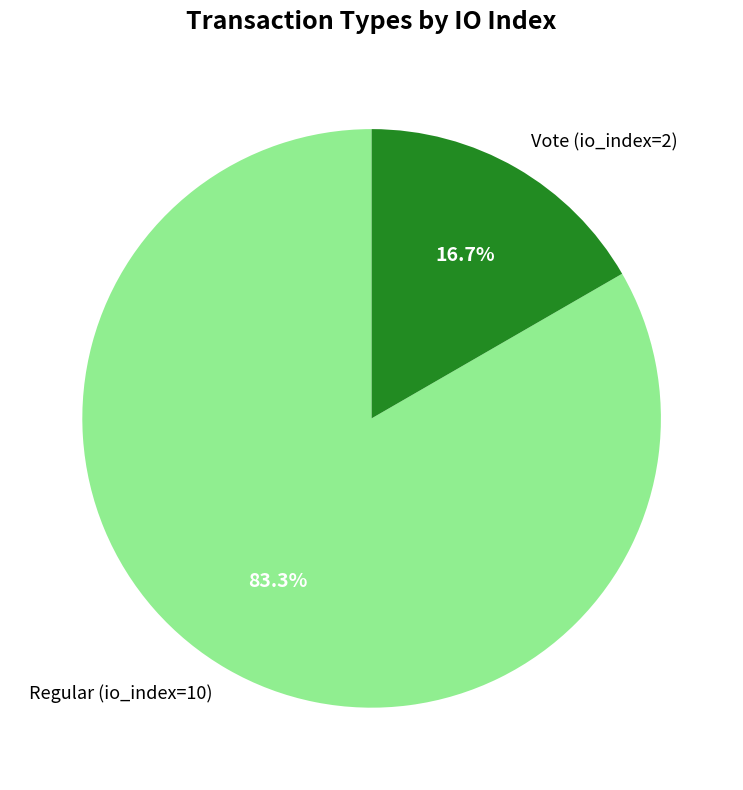

Is it true that Vote (io_index=2) is 17% of the pie?

True